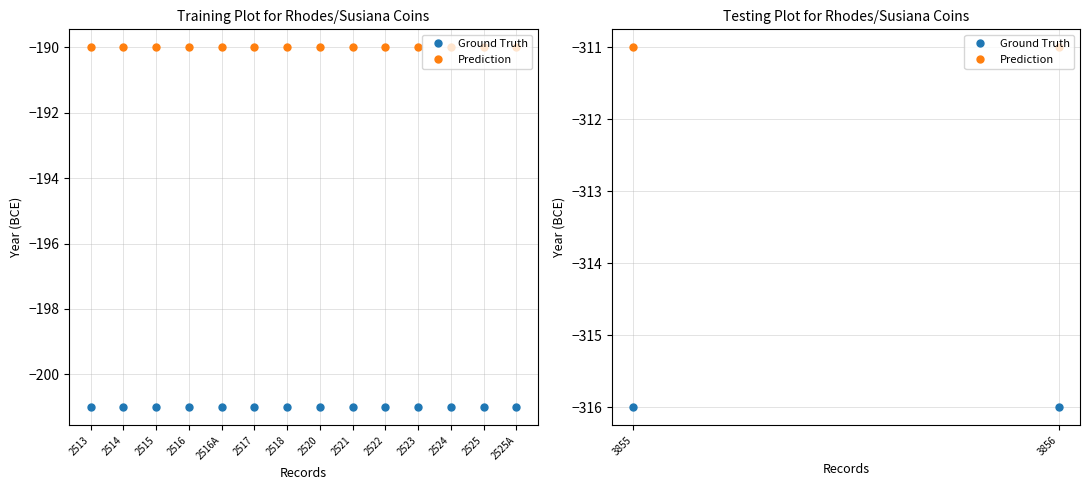

What is the sum of all Prediction values?

-2660